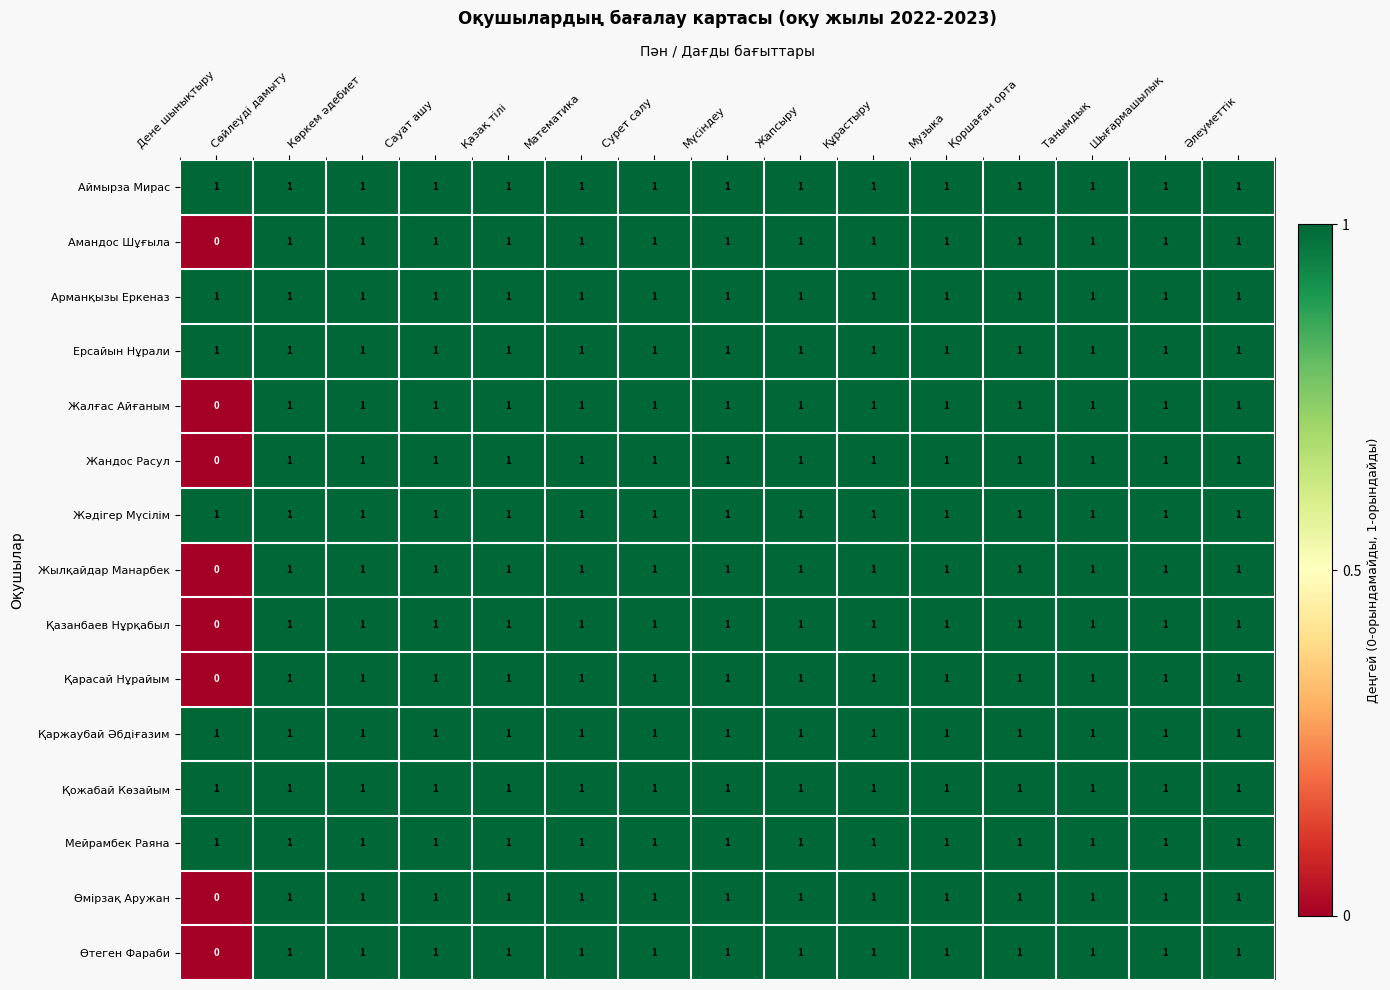

At how many categories does at least one series exceed 0?

15